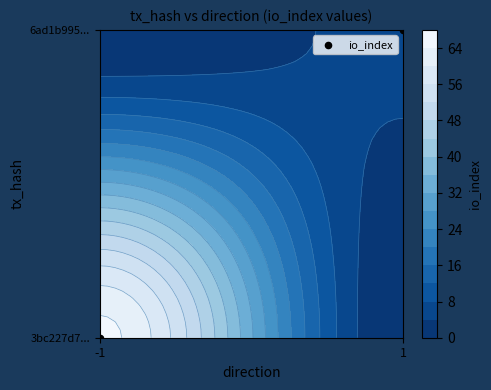

Is it true that the value at 1 is 0?

False